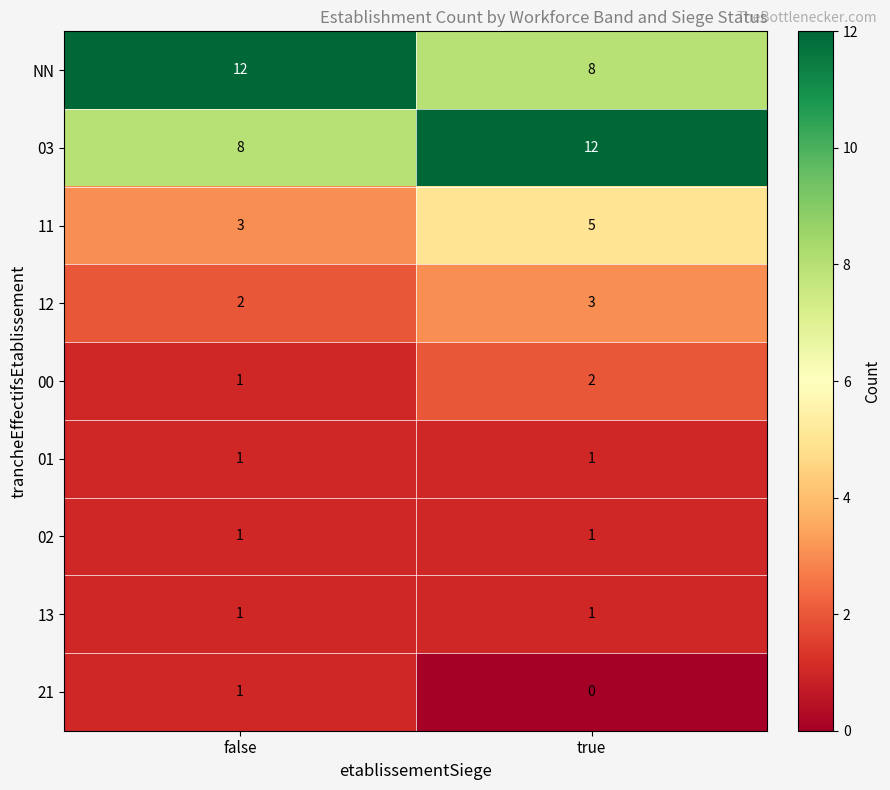

What is the maximum value shown in the chart?

12